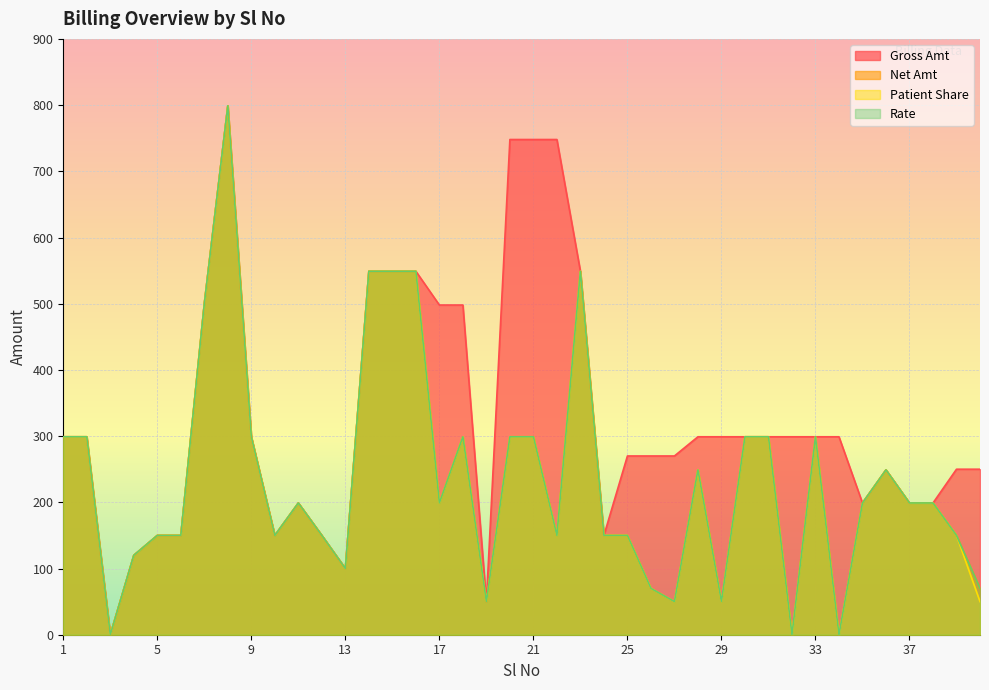

Between 38 and 19, which is larger?

38